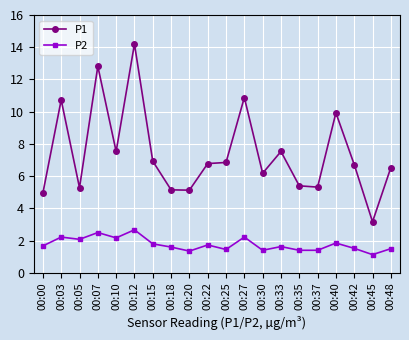

At which category does P1 reach its first local peak?

00:03